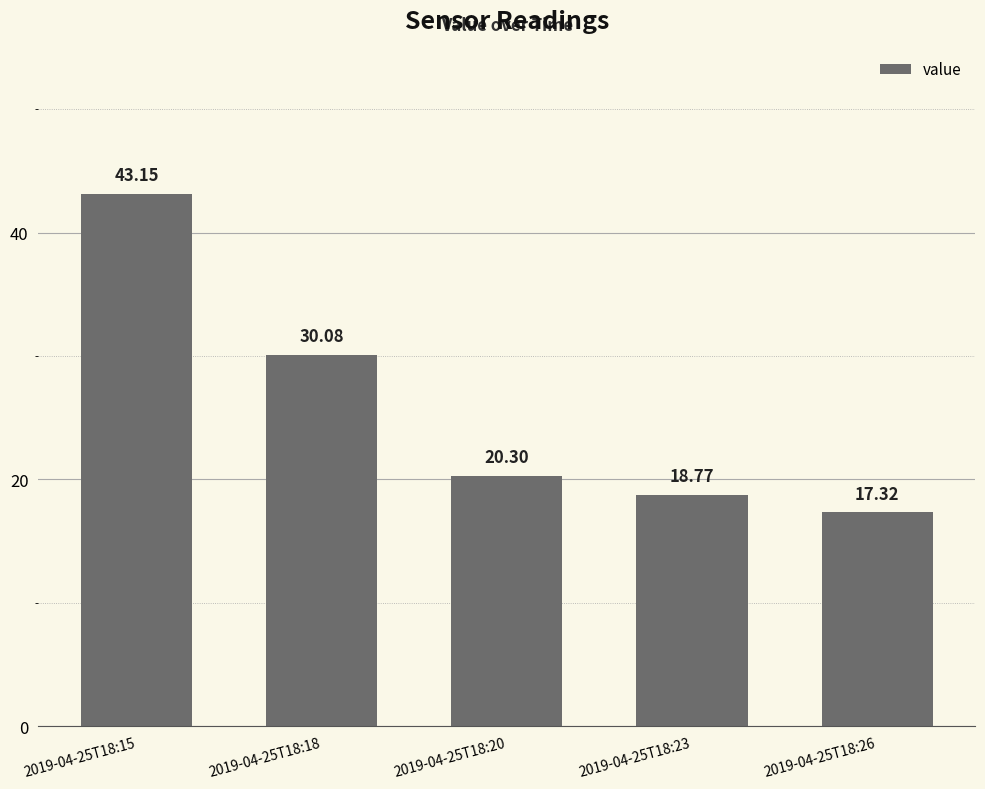

Approximately how many times larger is the value at 2019-04-25T18:23 compared to 2019-04-25T18:15?

0.4